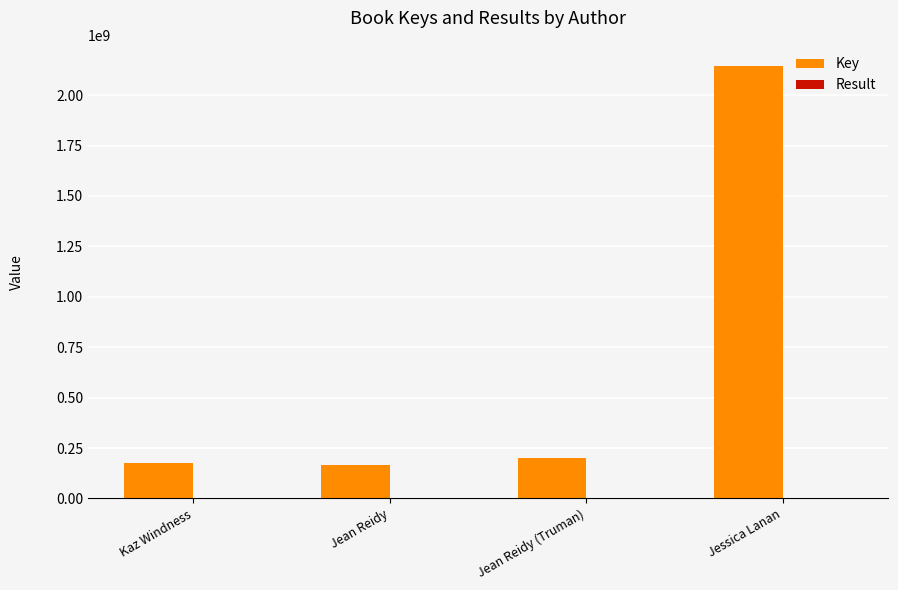

Which series has the largest total across all categories?

Key